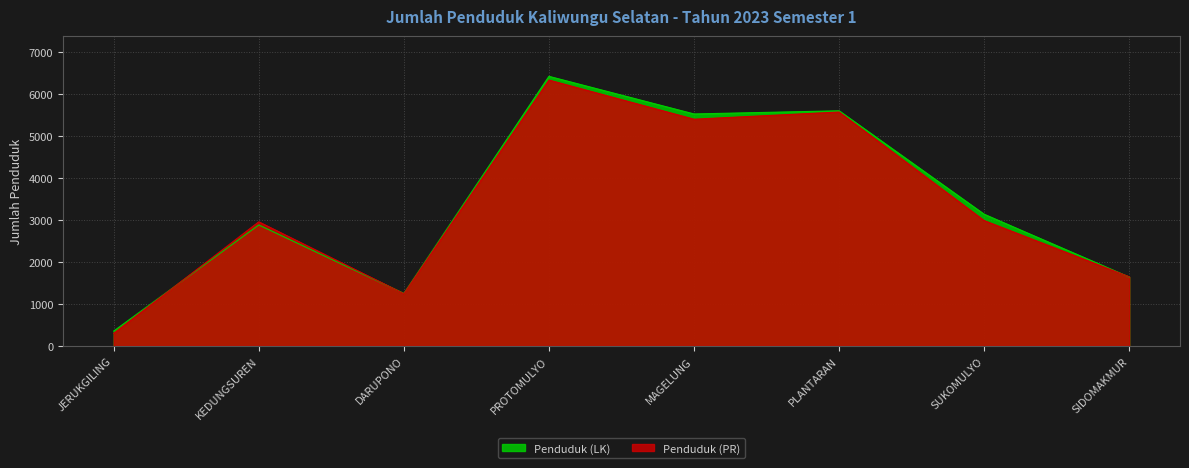

What are all the series names shown in the legend?

Penduduk (LK), Penduduk (PR)